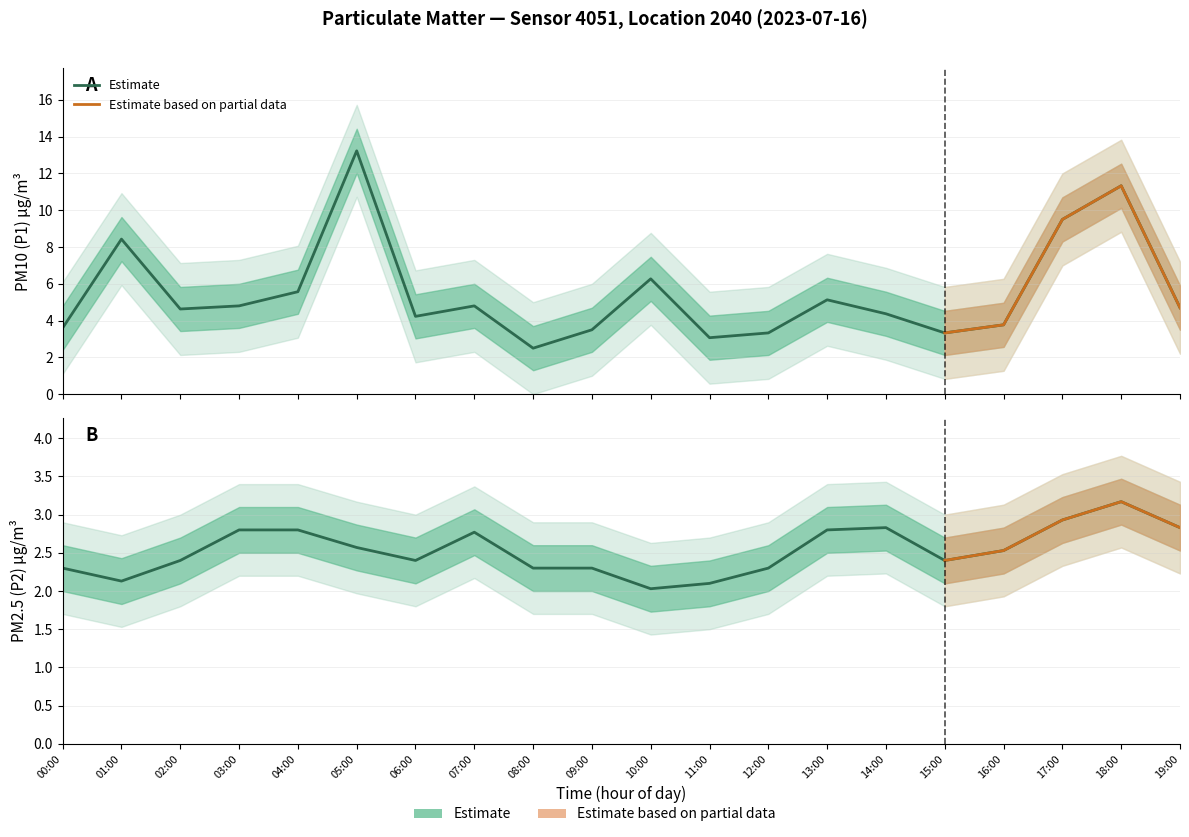

At which category does P1 reach its first local valley?

02:00